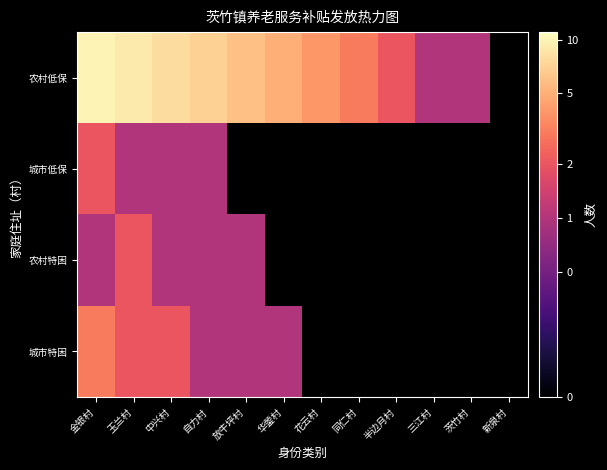

What is the maximum value shown in the chart?

10